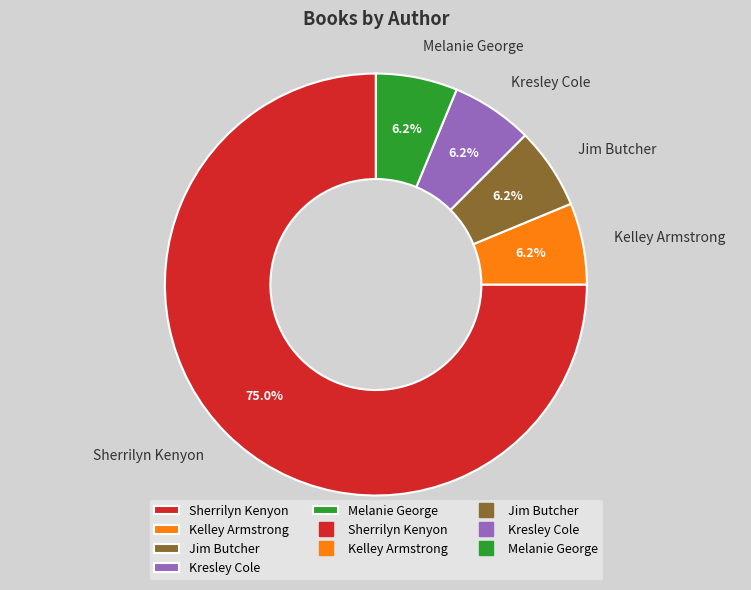

How many slices are in this pie chart?

5